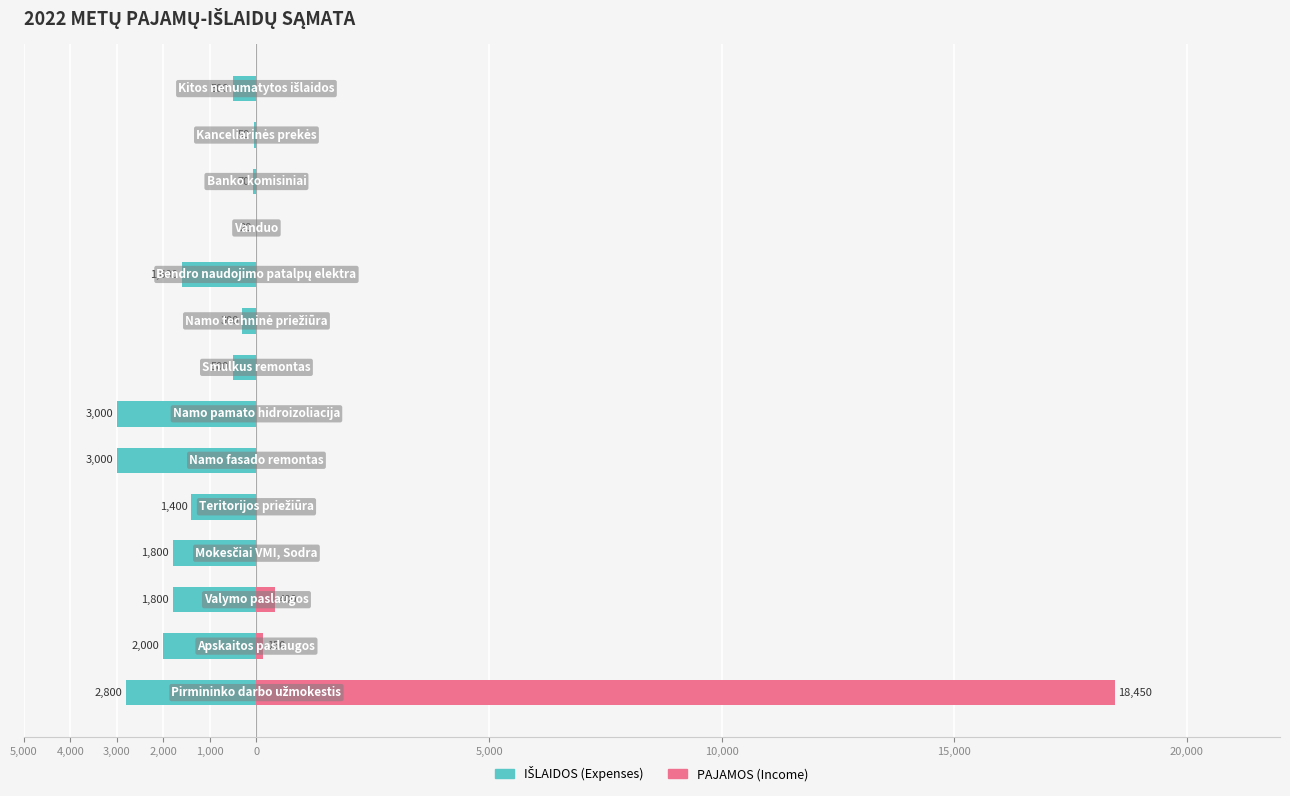

Does the chart contain stacked bars?

No